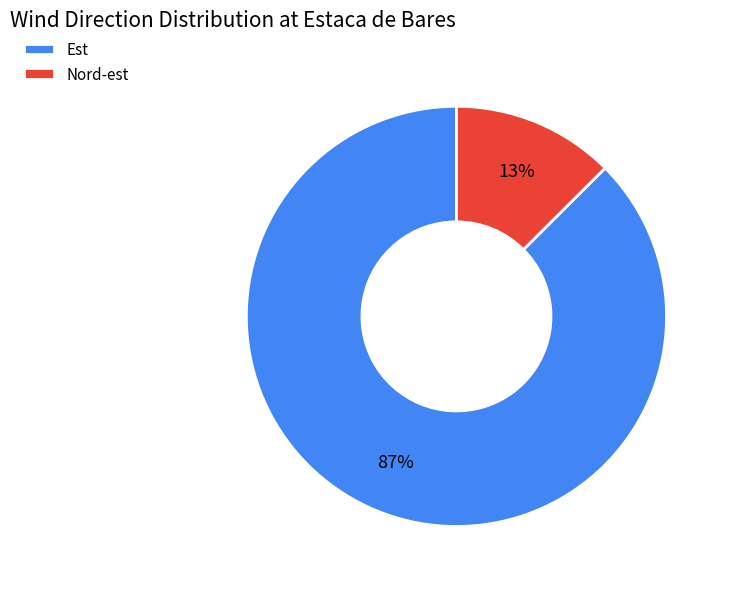

Is it true that Nord-est is 13% of the pie?

True